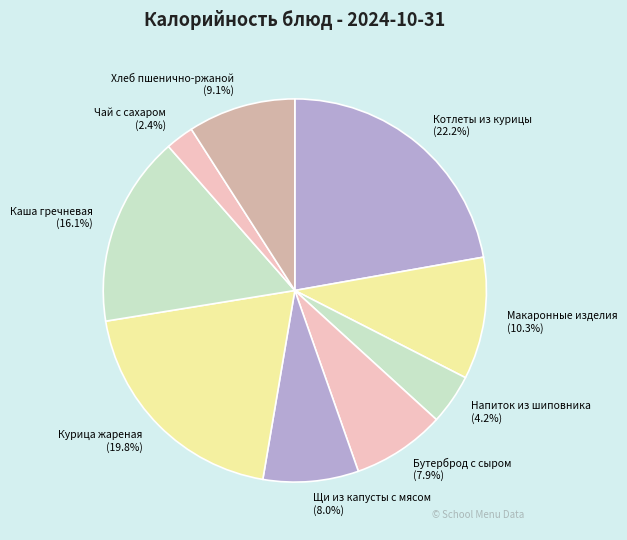

To the nearest percent, what is the average slice percentage?

11%